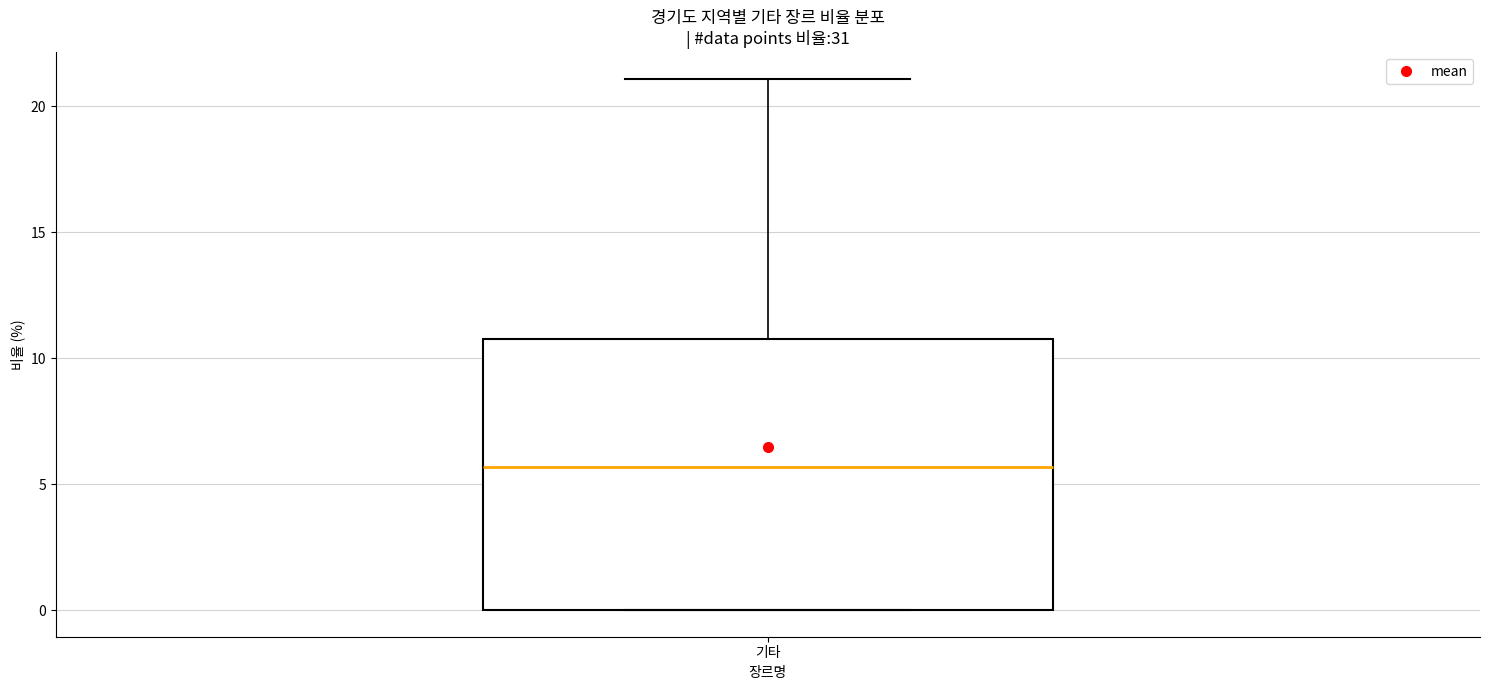

Transcribe this box plot: give where the median line is, the range the box spans, and where the two whiskers end, as read against the y-axis. The values are not printed on the chart, so give them approximately, as read against the axis.

median 5.5, box 0.0 to 11.0, whiskers 0.0 to 21.0